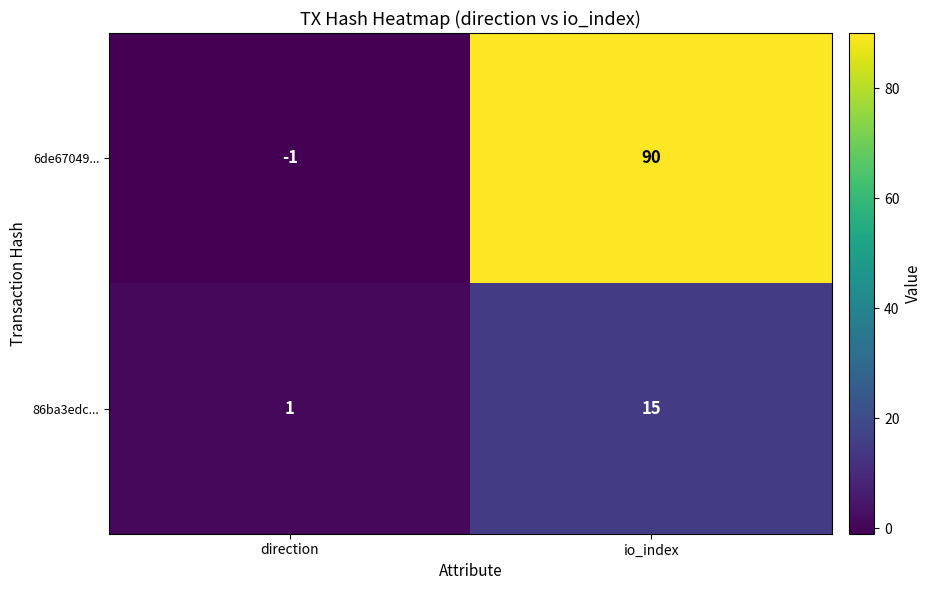

At which label is 6de67049... closest to 44?

direction